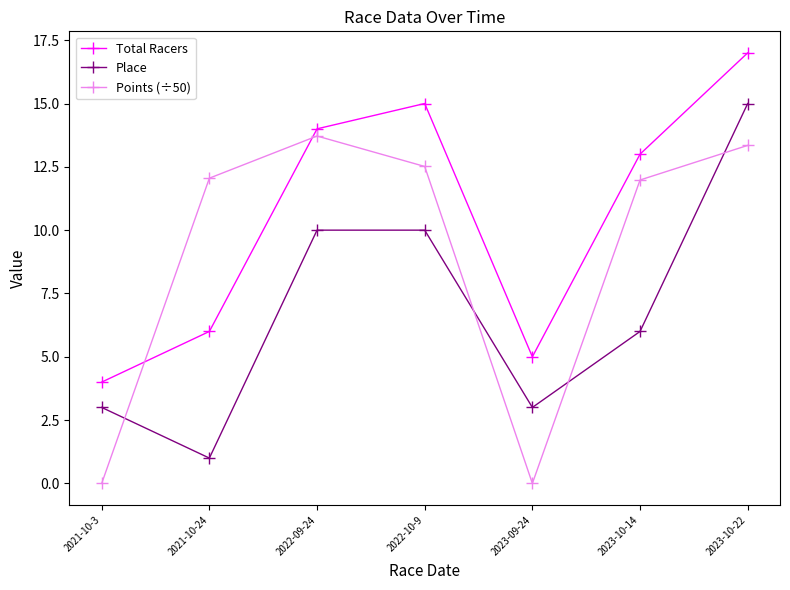

What is the value of the Points (÷50) point at the 4th from the left?

12.5